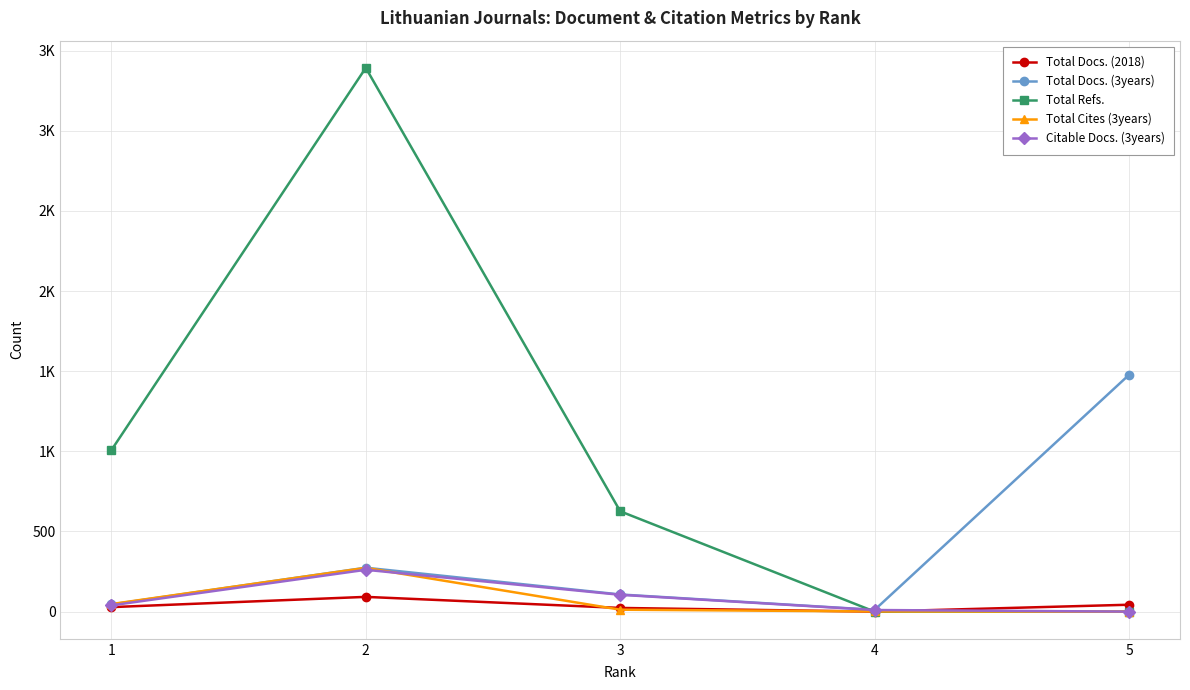

Does the chart have visible grid lines?

Yes